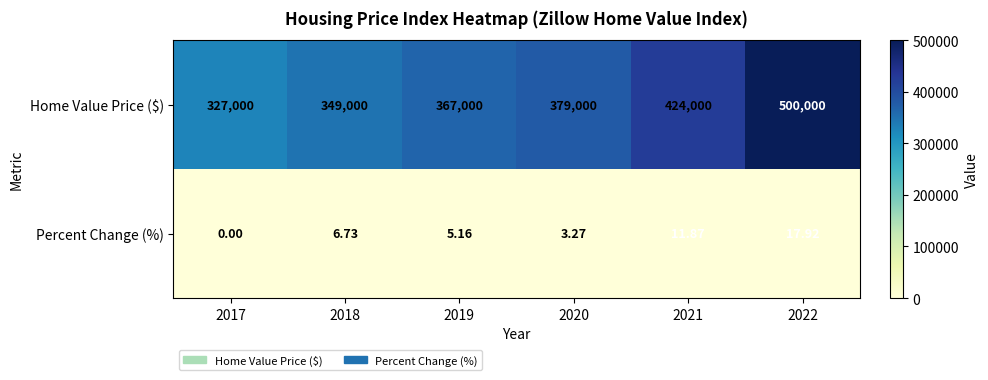

Which series has the widest spread of values?

Home Value Price ($)